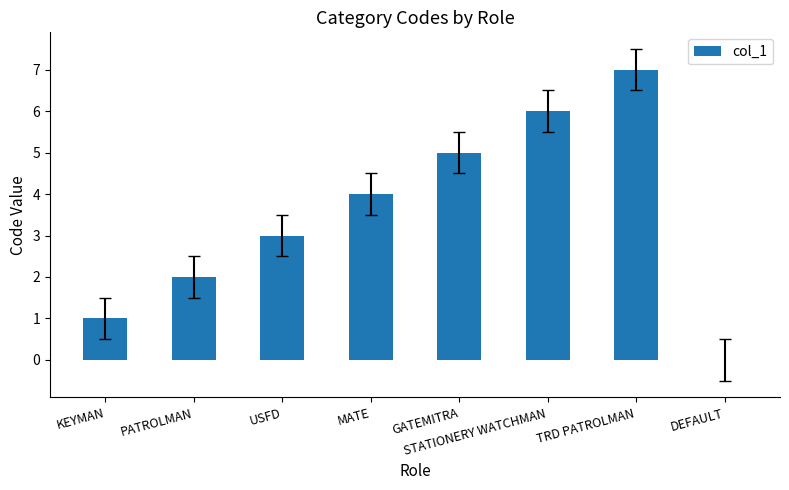

True or false: the data shows 6 at STATIONERY WATCHMAN.

True